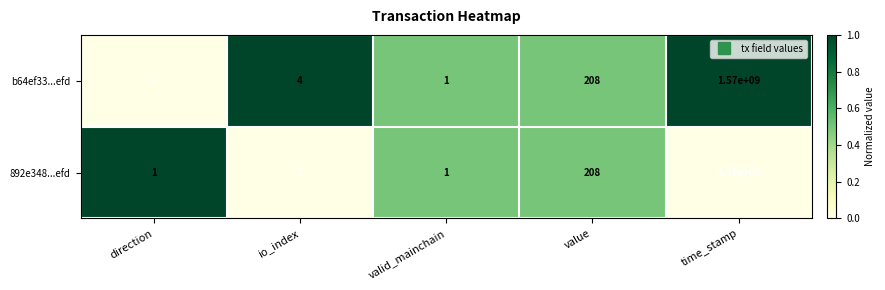

Reading left to right, what are all the values shown in this chart?

b64ef33...efd: direction=-1	io_index=4	valid_mainchain=1	value=208	time_stamp=1570000000
892e348...efd: direction=1	io_index=2	valid_mainchain=1	value=208	time_stamp=1570000000